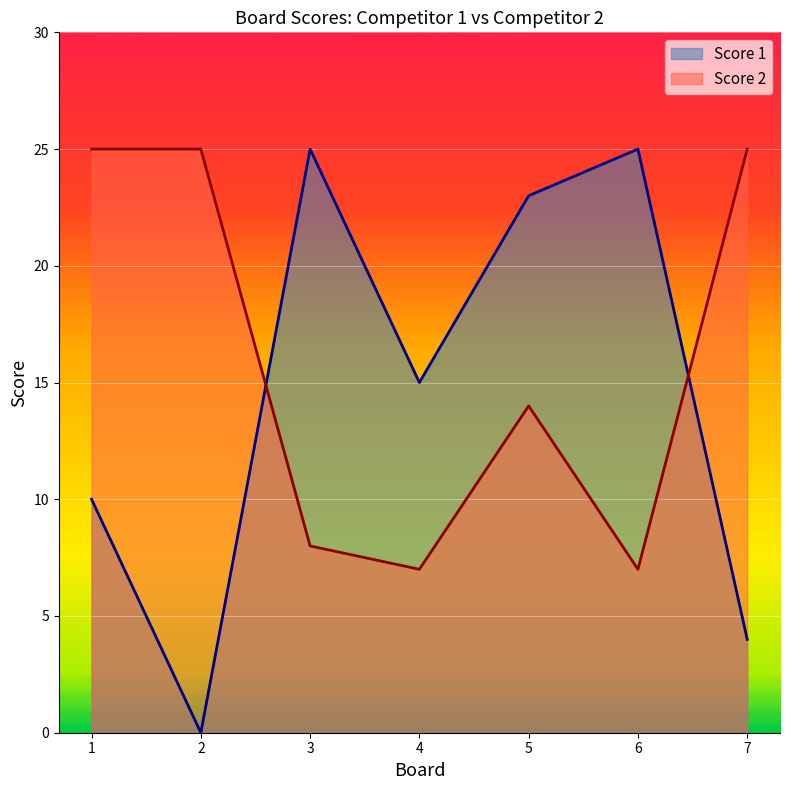

Where do Score 1 and Score 2 first cross each other?

2 and 3